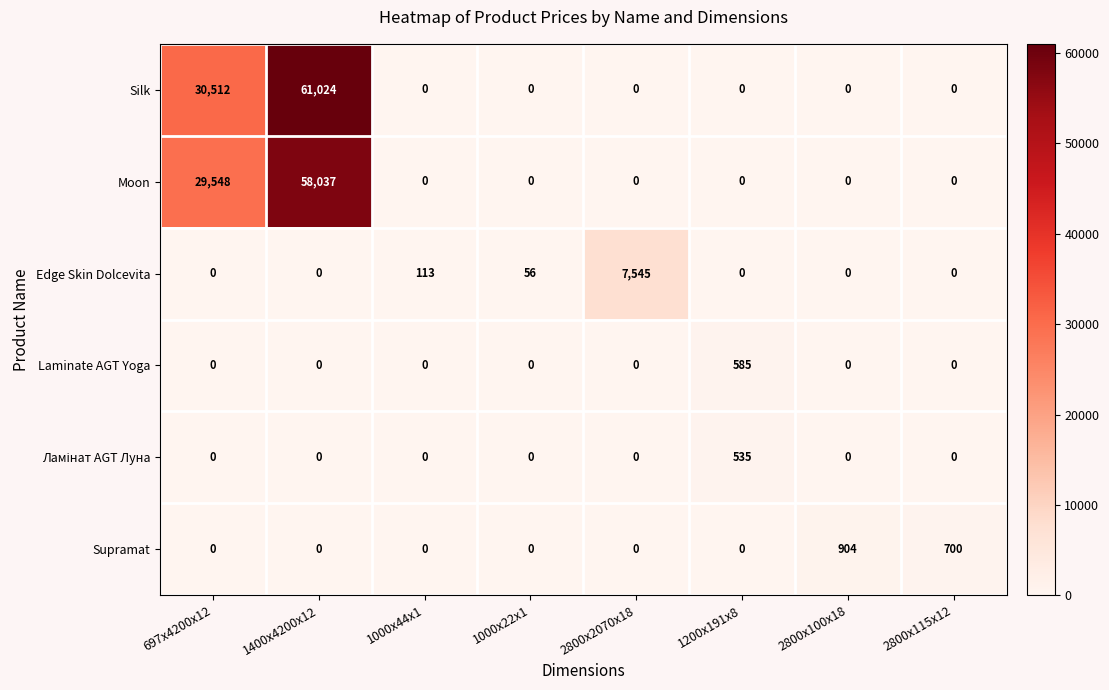

The value of Supramat at 1000x44x1 is 0. True or false?

True